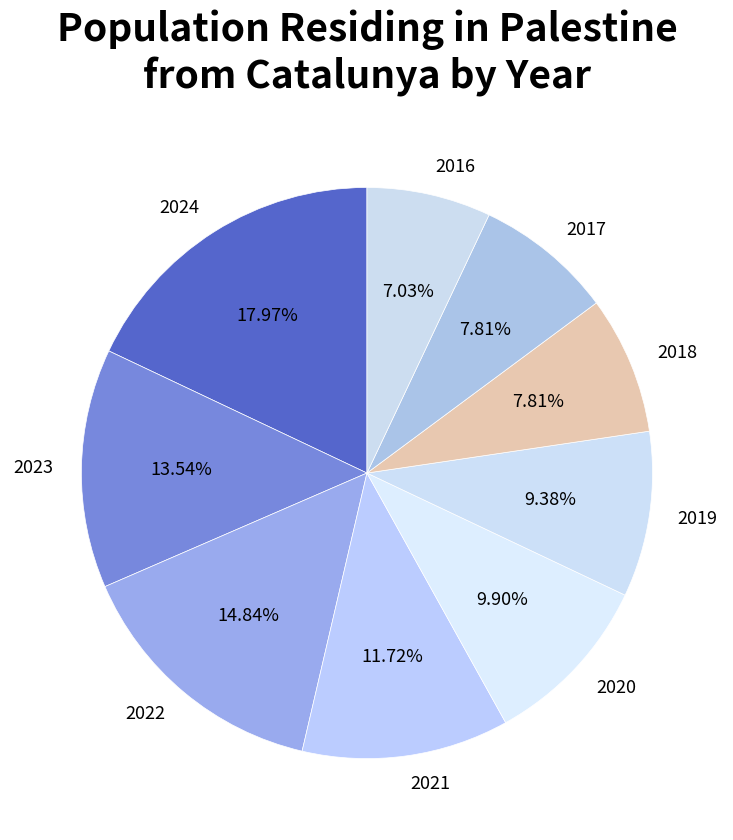

To the nearest percent, what is the average slice percentage?

11%